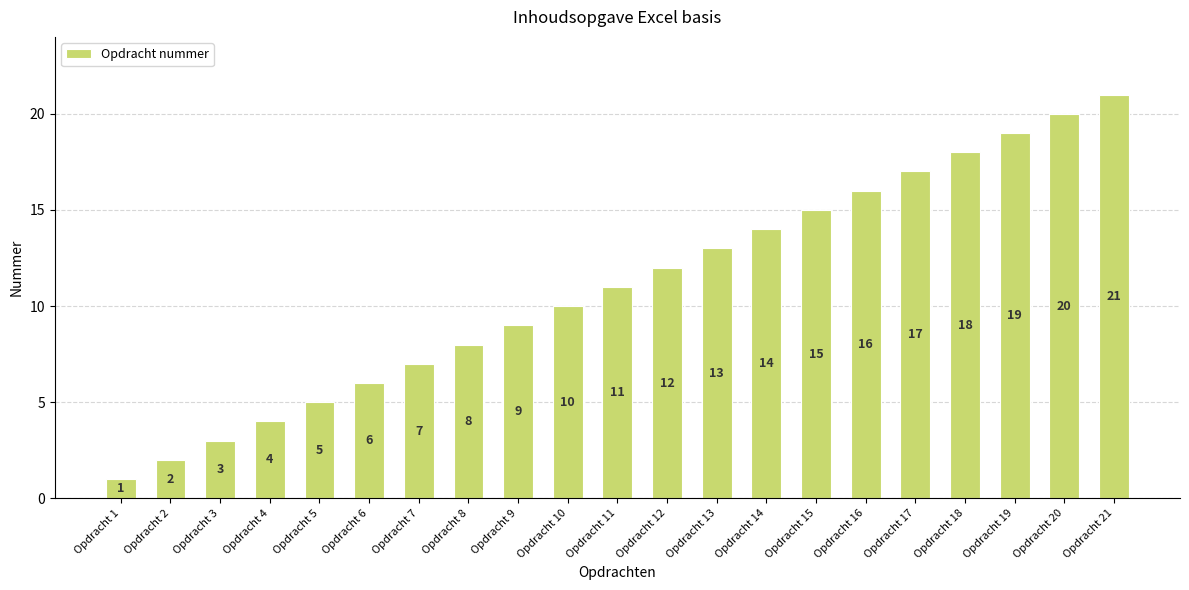

At which category does the chart reach its minimum across all series?

Opdracht 1